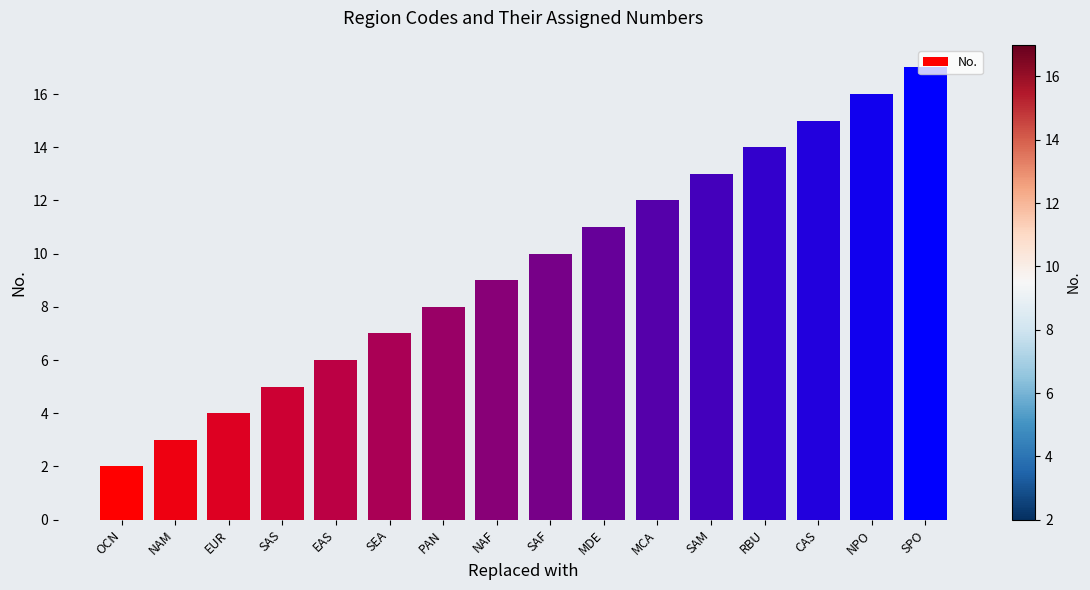

Rank the categories by value from lowest to highest.

OCN, NAM, EUR, SAS, EAS, SEA, PAN, NAF, SAF, MDE, MCA, SAM, RBU, CAS, NPO, SPO